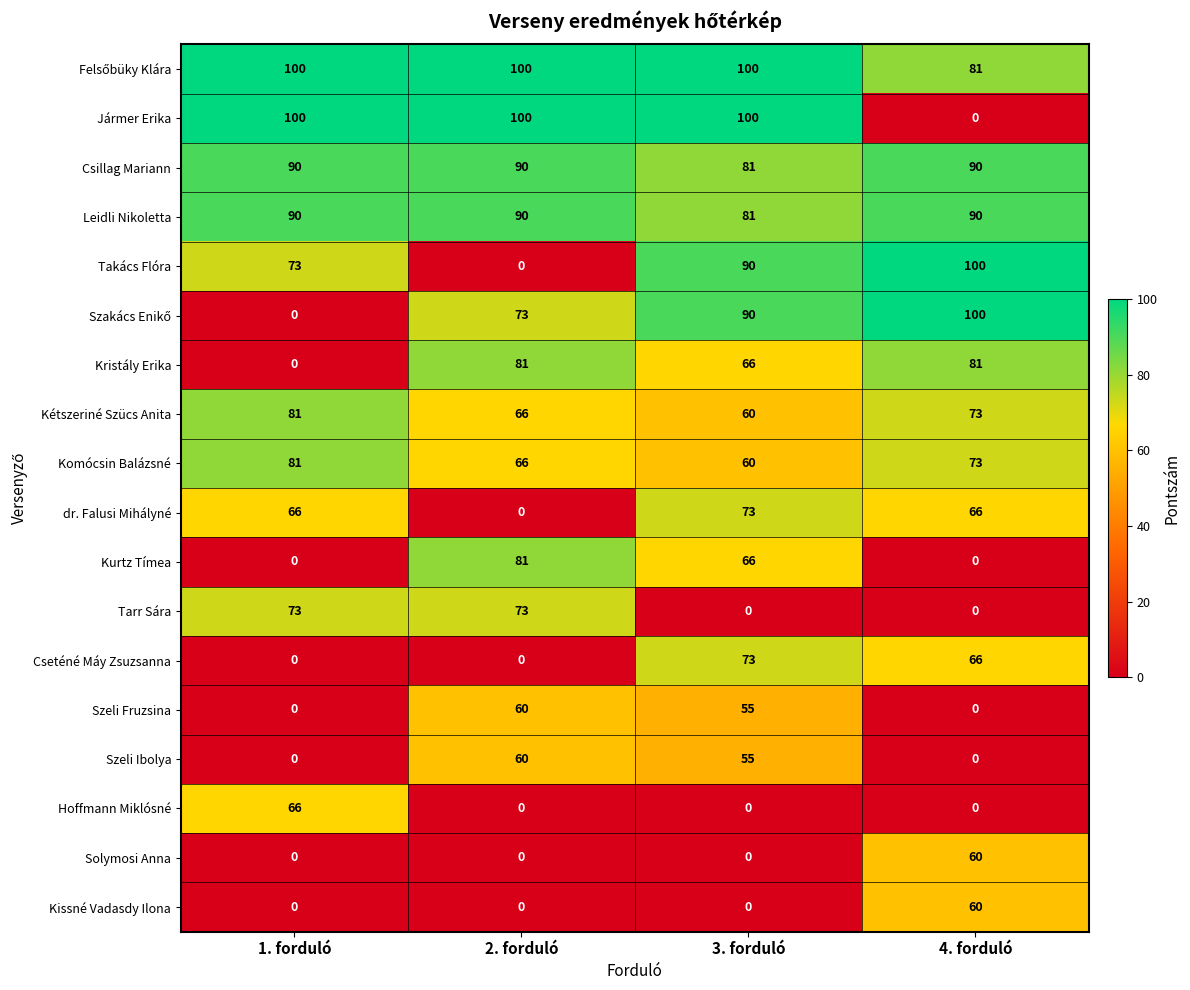

What is the spread (max minus min) of values at 3. forduló?

100